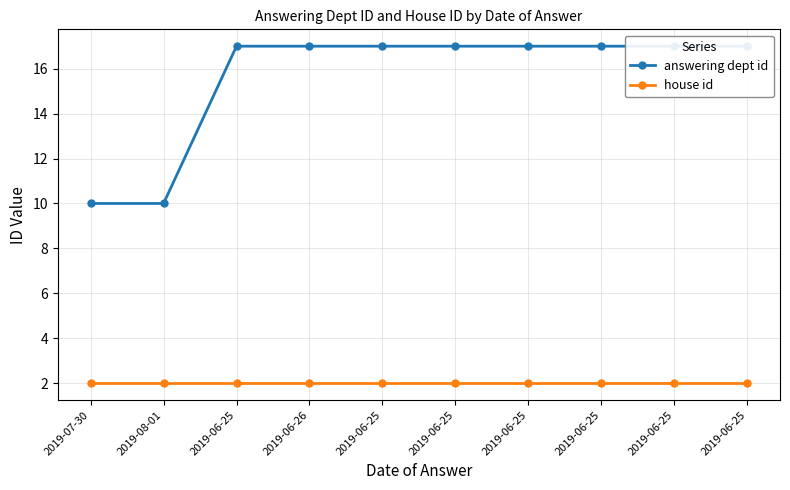

True or false: house id and answering dept id cross at least once.

False